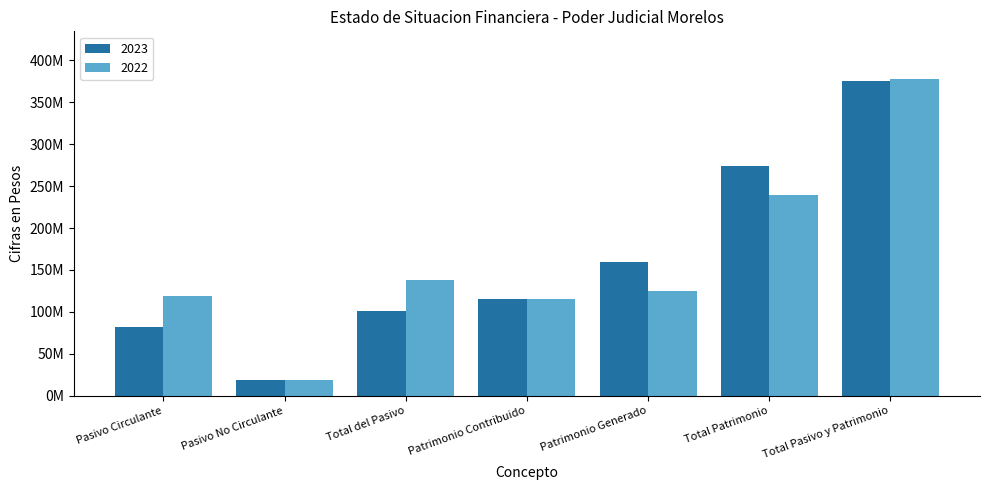

Rank the categories by 2023 value from lowest to highest.

Pasivo No Circulante, Pasivo Circulante, Total del Pasivo, Patrimonio Contribuido, Patrimonio Generado, Total Patrimonio, Total Pasivo y Patrimonio